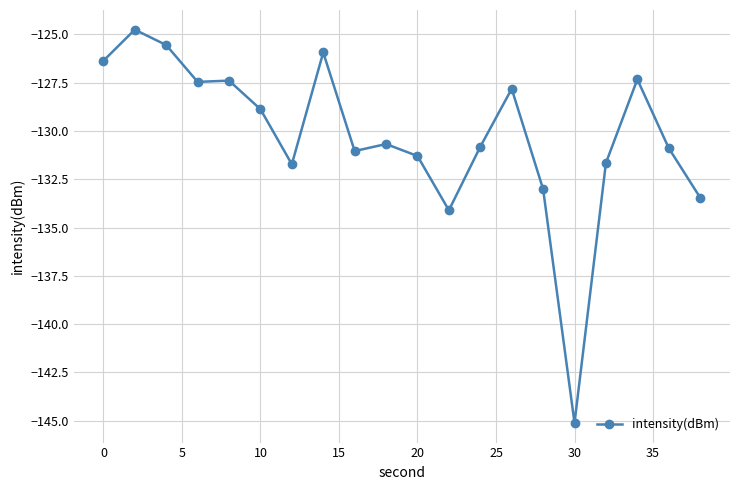

True or false: the data has more than 2 interior local peaks.

True